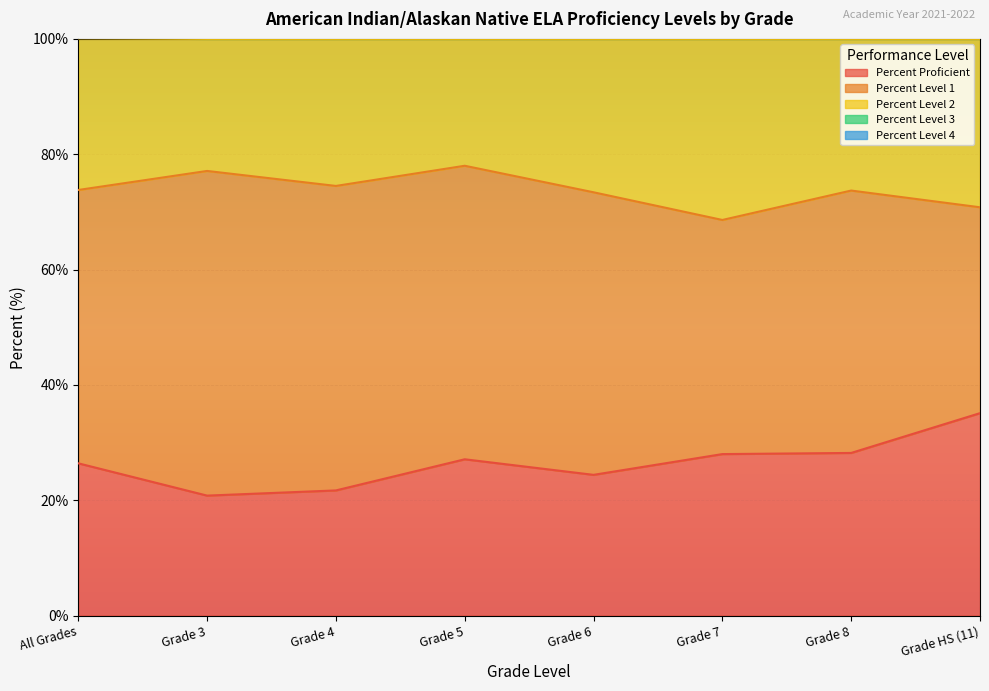

The Percent Level 3 series shows 183.5 at Grade 4. True or false?

False